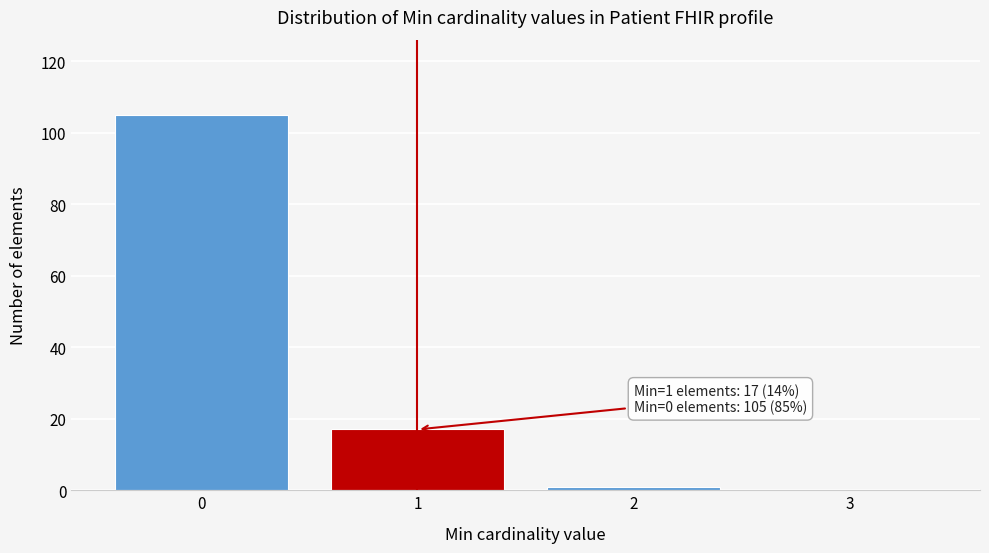

Over which range of the x-axis is the bar tallest?

-0.5 to 0.5